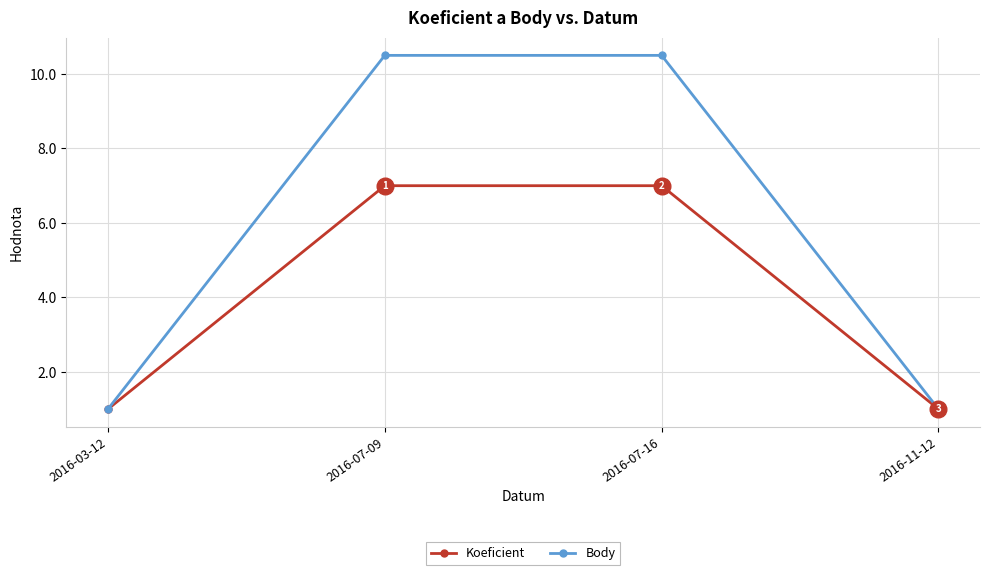

What is the lowest value of the Koeficient series?

1.0